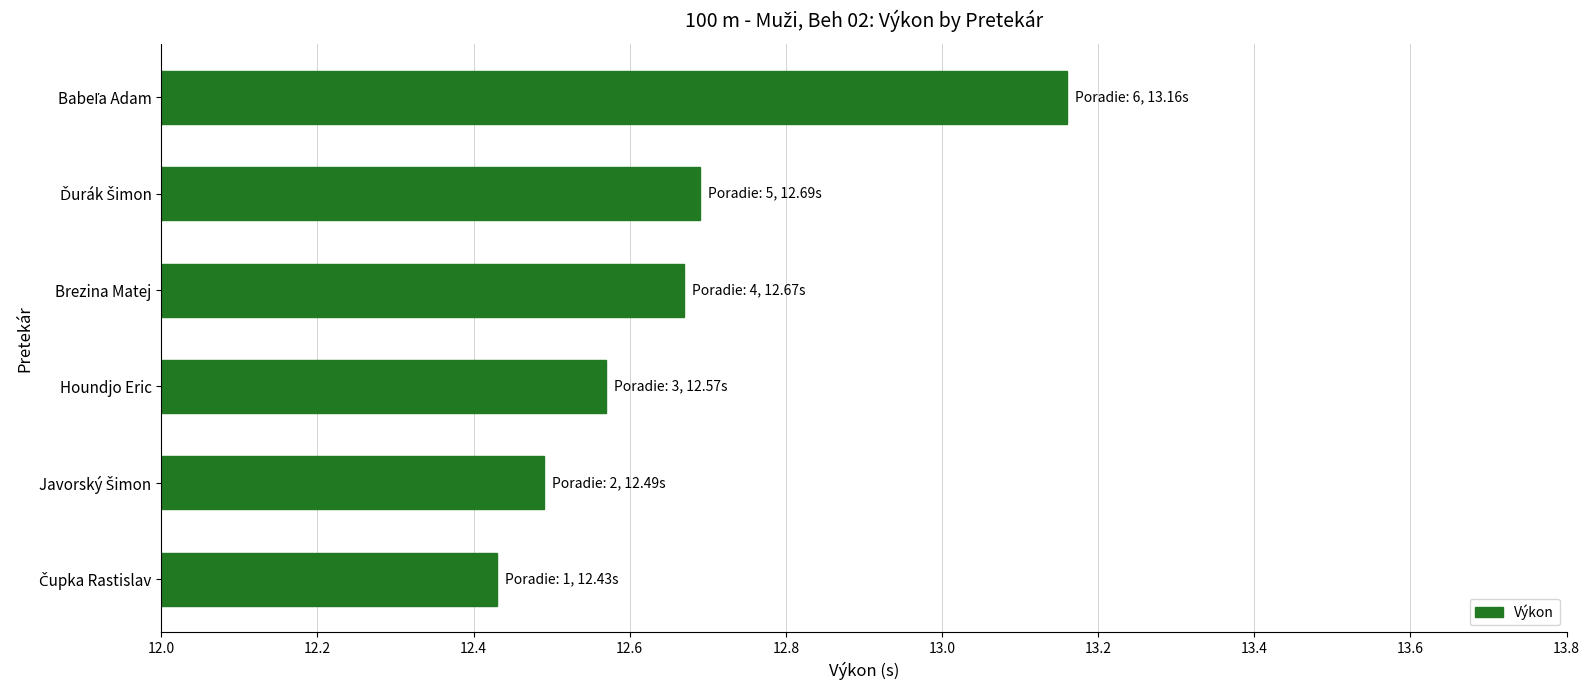

What is the difference between the maximum and minimum values?

0.7